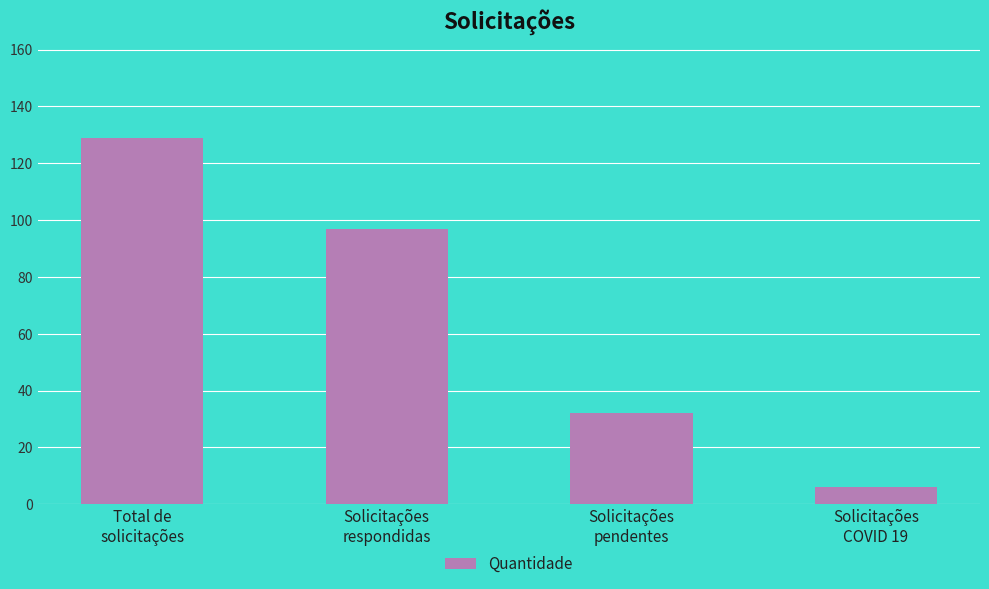

What is the label of the 4th bar from the left?

Solicitações
COVID 19